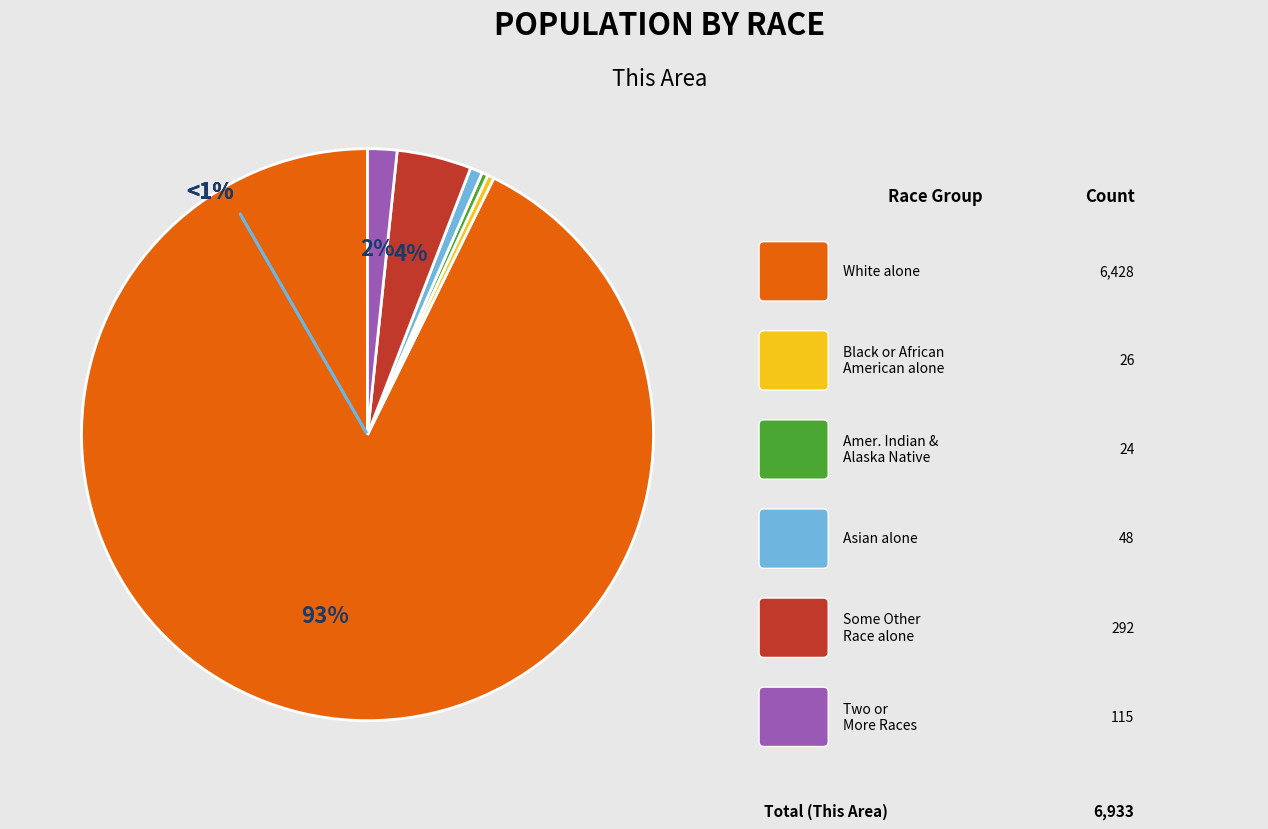

Is it true that Some Other Race alone is 4% of the pie?

True